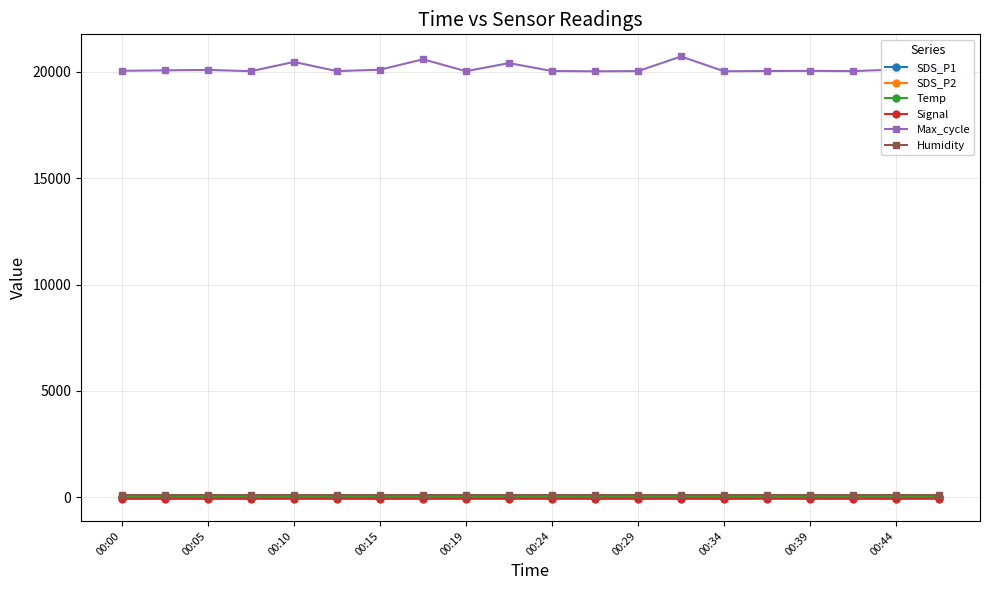

What is the difference between the second highest and second lowest values in the SDS_P1 series?

14.6